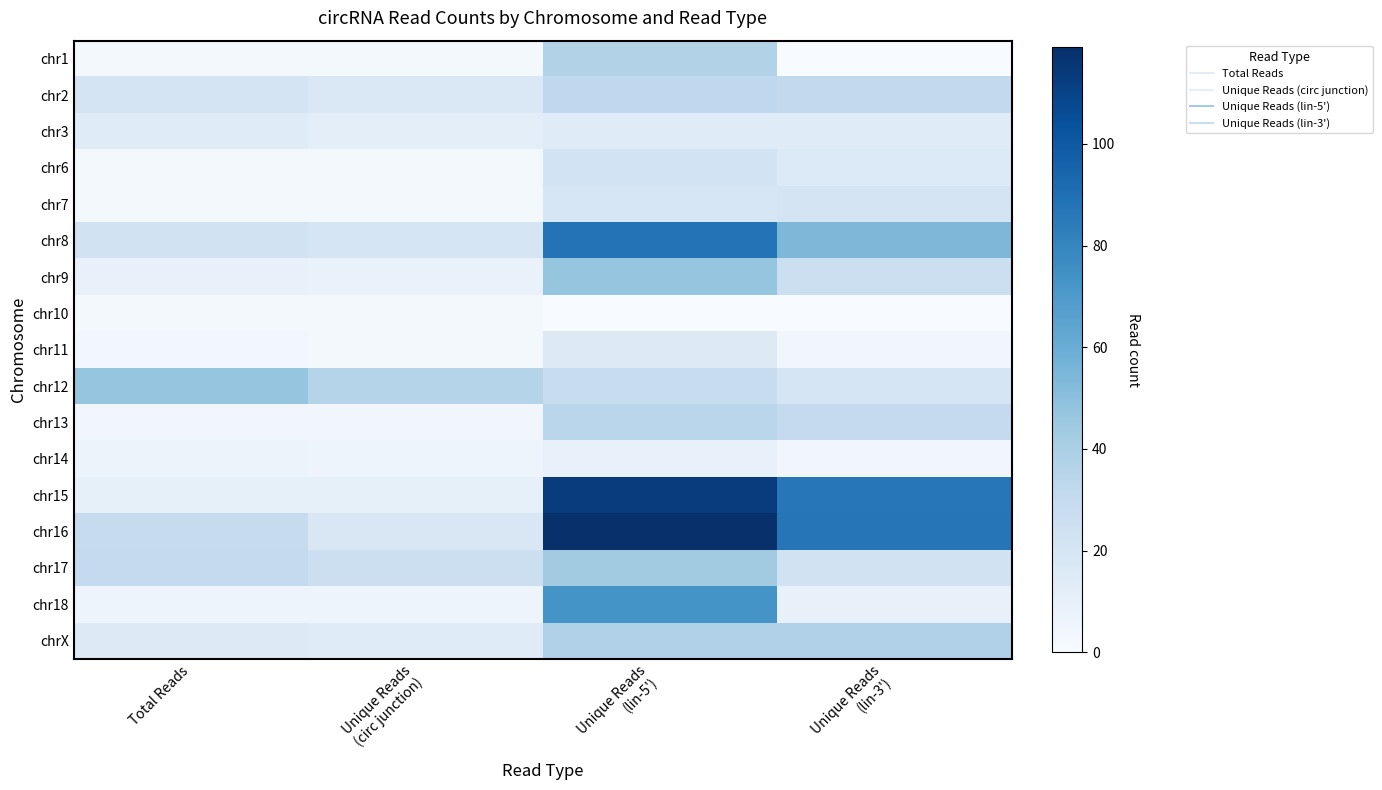

At Unique Reads (lin-5'), list the series in order from largest to smallest.

chr16, chr15, chr8, chr18, chr9, chr17, chrX, chr1, chr13, chr2, chr12, chr6, chr7, chr11, chr3, chr14, chr10